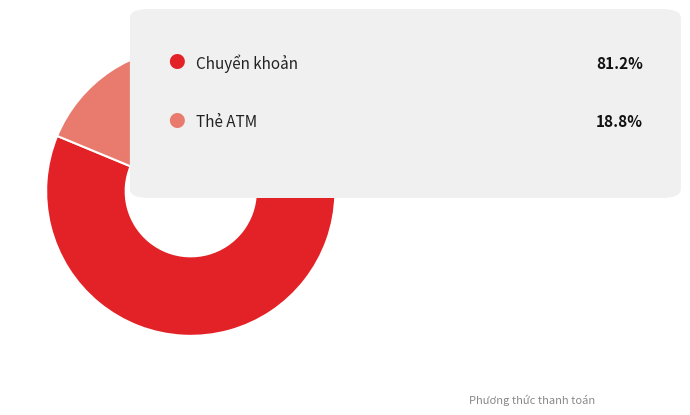

Does any single category account for the majority?

Yes